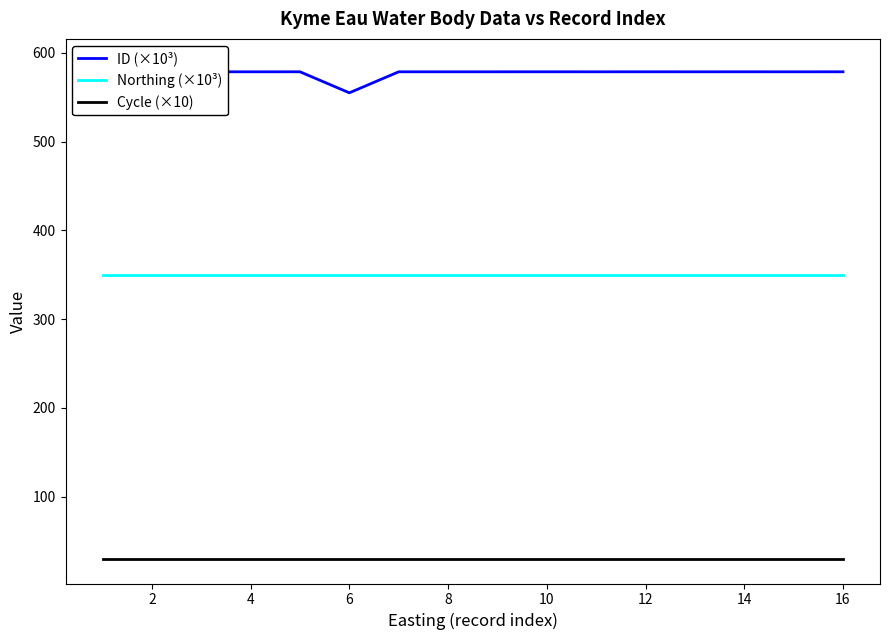

The value of Cycle (×10) at 4 is 30.0. True or false?

True